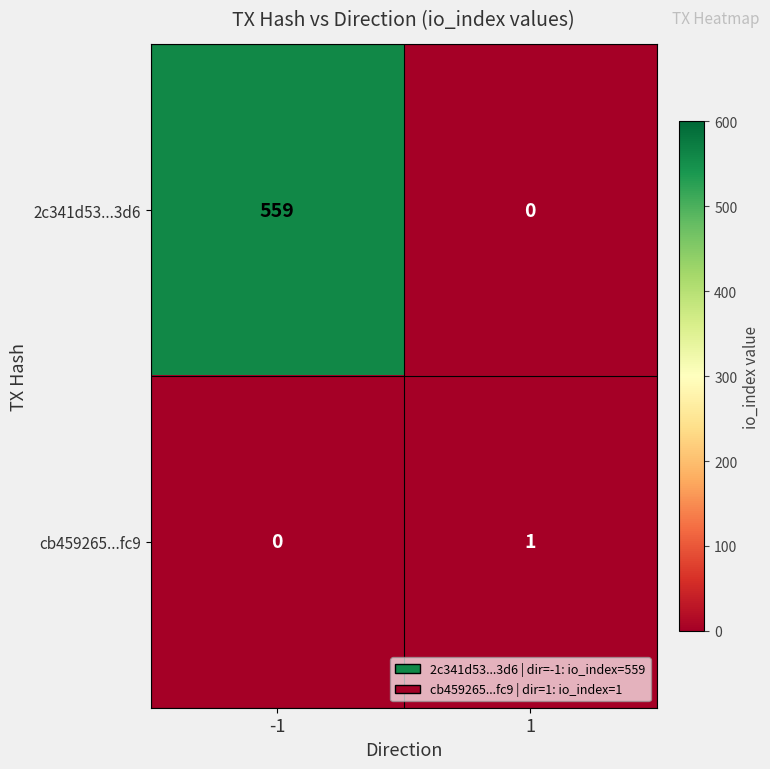

The value of cb459265...fc9 at -1 is 0. True or false?

True